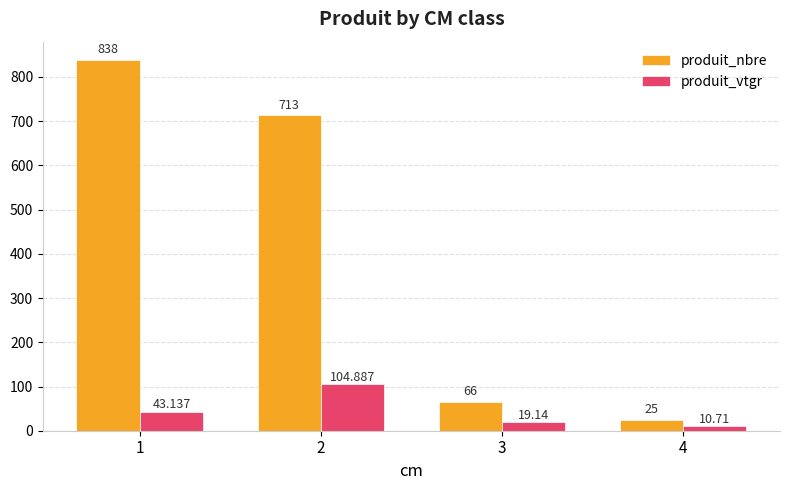

What is the maximum value shown in the chart?

838.0